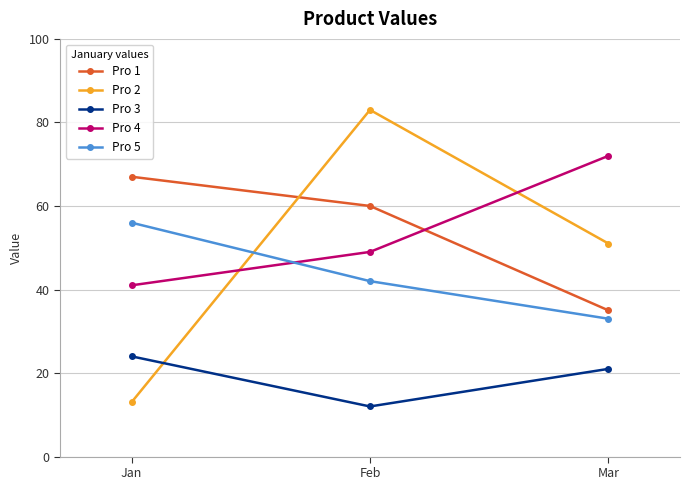

Reading left to right, what are all the values shown in this chart?

Pro 1: Jan=67	Feb=60	Mar=35
Pro 2: Jan=13	Feb=83	Mar=51
Pro 3: Jan=24	Feb=12	Mar=21
Pro 4: Jan=41	Feb=49	Mar=72
Pro 5: Jan=56	Feb=42	Mar=33